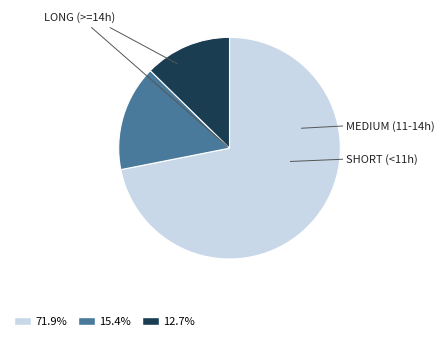

Is there a majority slice in this chart?

Yes